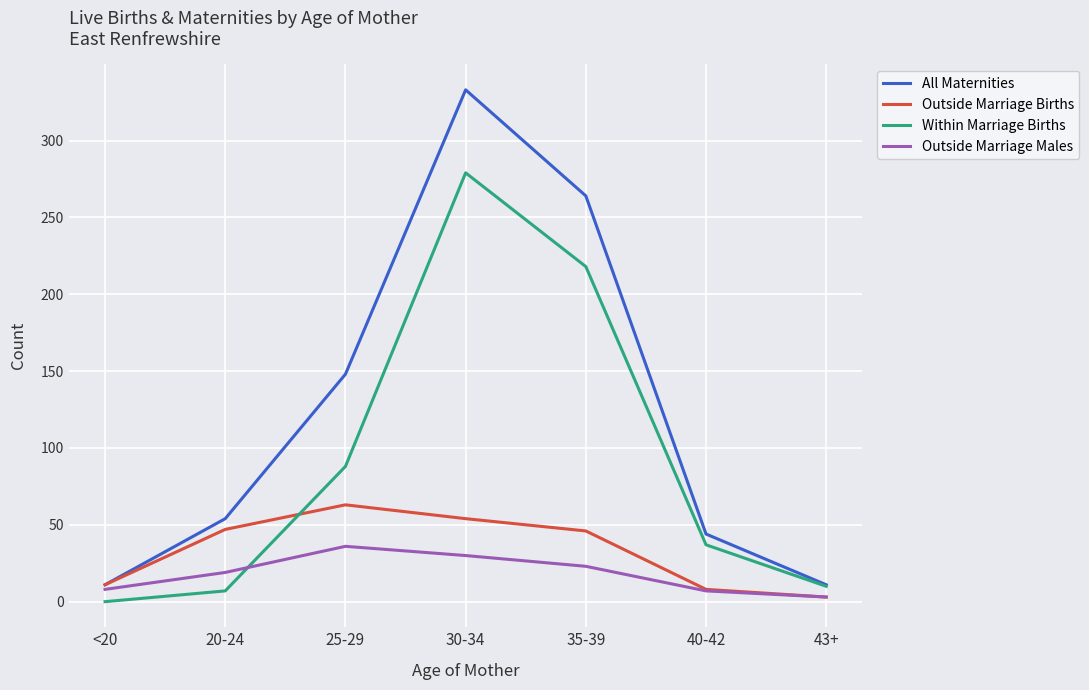

Which series has the largest total across all categories?

All Maternities